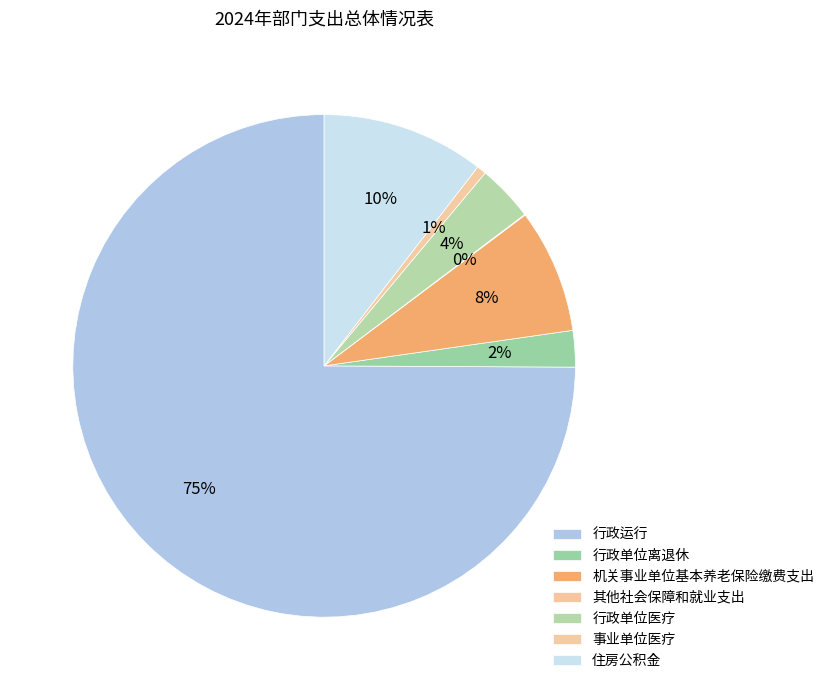

What is the change in value from 行政单位离退休 to 住房公积金?

+118.8